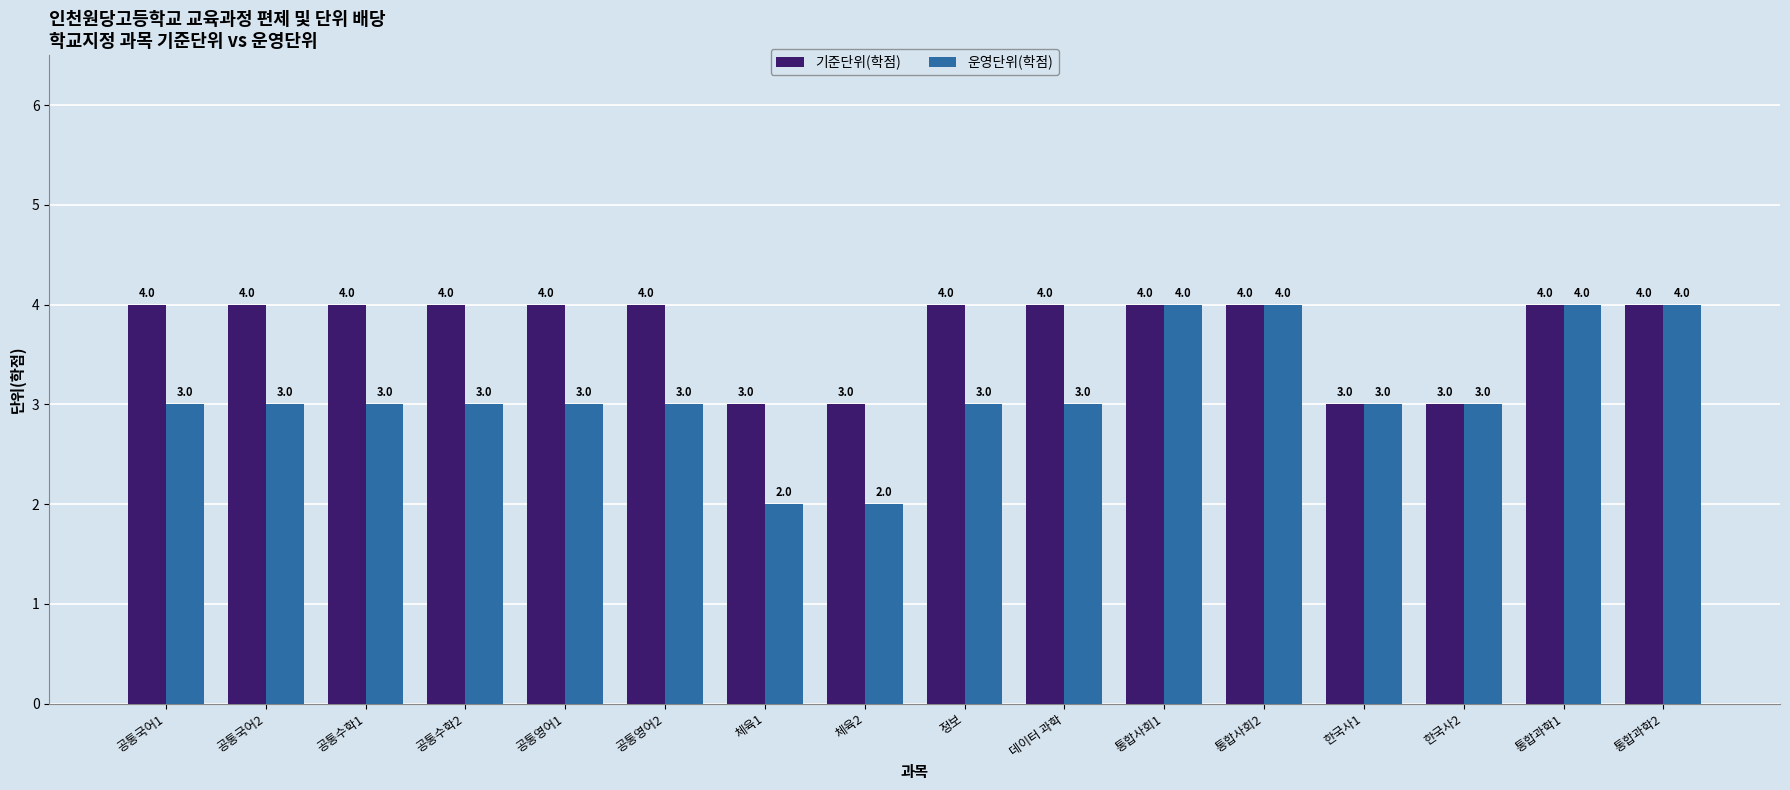

List the series in order of their overall mean, lowest first.

운영단위(학점), 기준단위(학점)